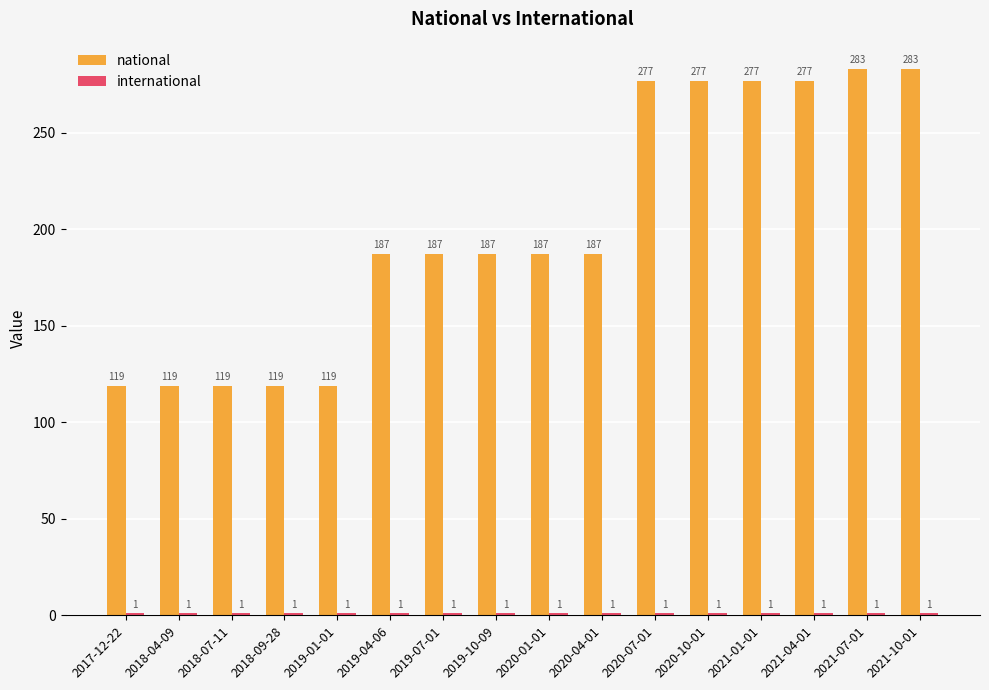

What is the greatest value displayed?

283